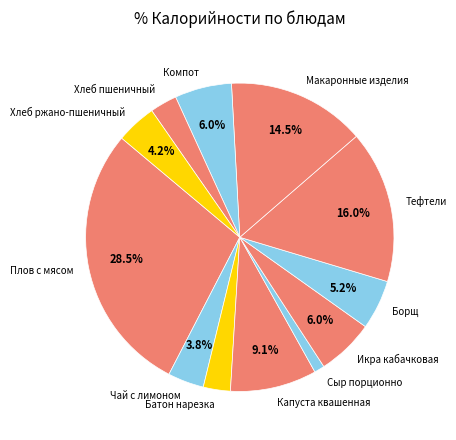

To the nearest percent, what is the combined percentage of Чай с лимоном and Хлеб ржано-пшеничный?

8%